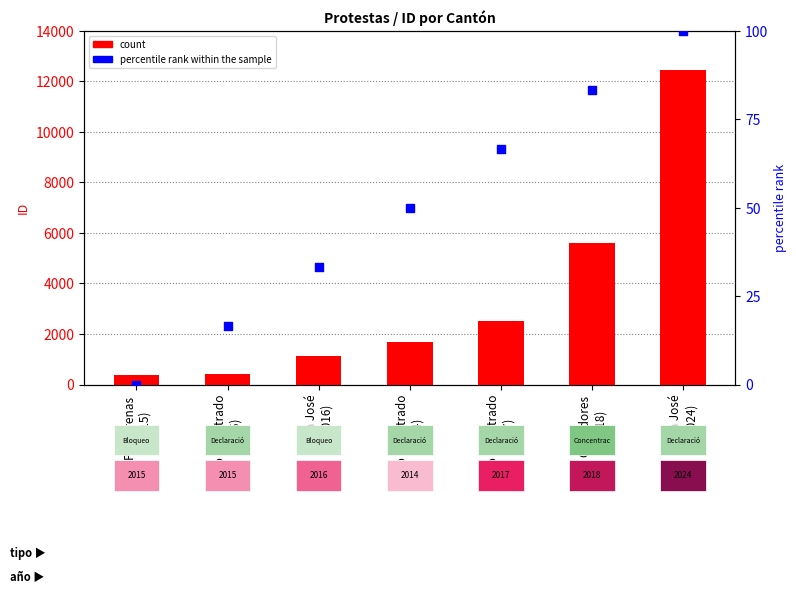

Which series contains the lowest Y value?

percentile rank within the sample